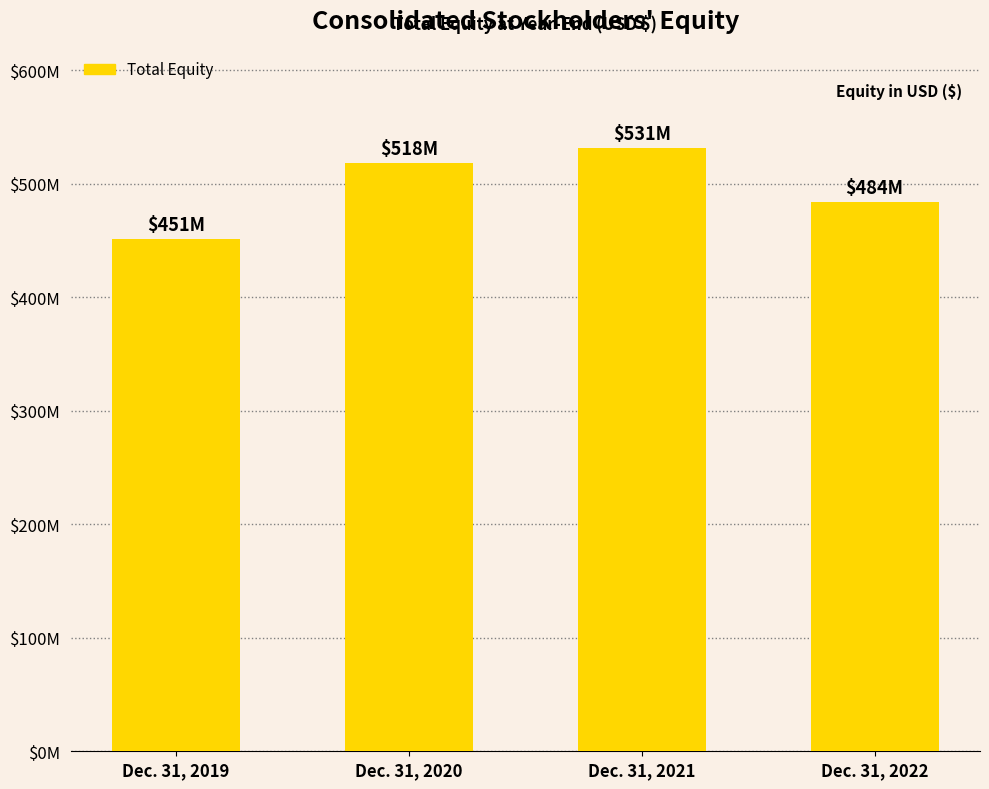

Does the chart contain stacked bars?

No